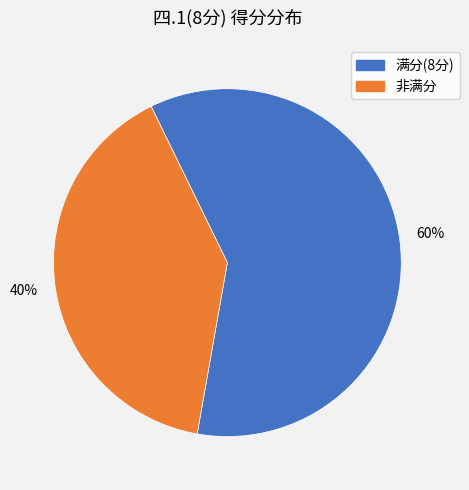

Is there any slice that represents more than half of the pie?

Yes